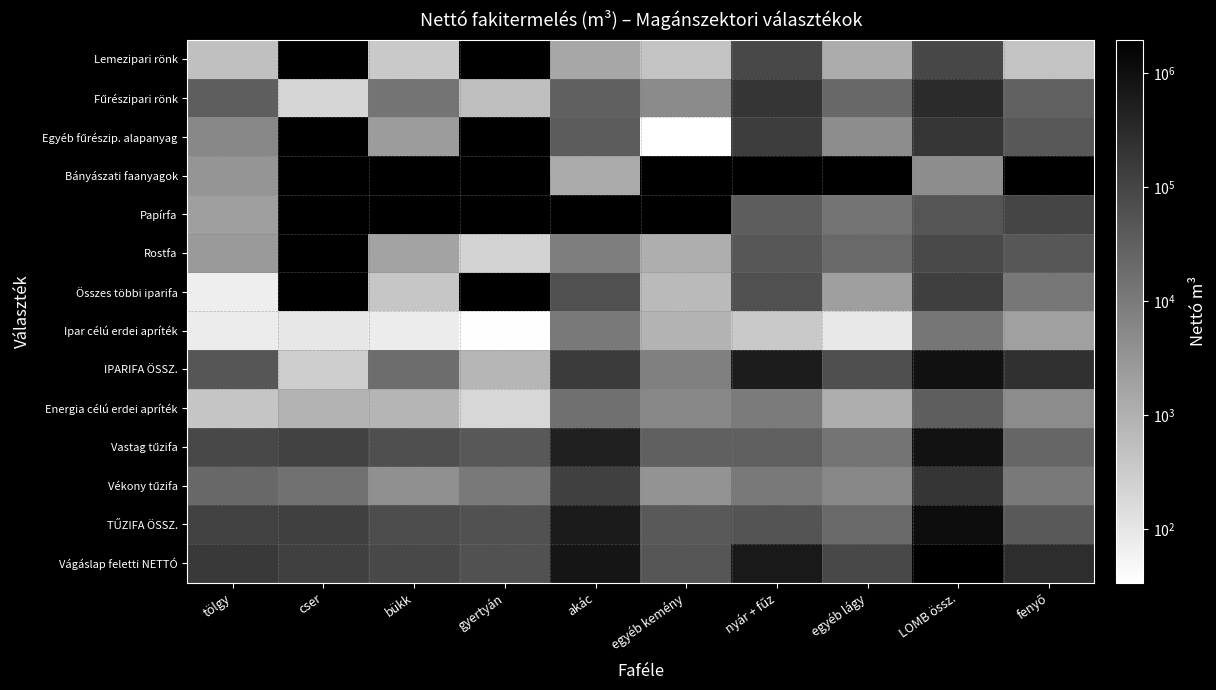

What is the spread (max minus min) of values at akác?

769498.0